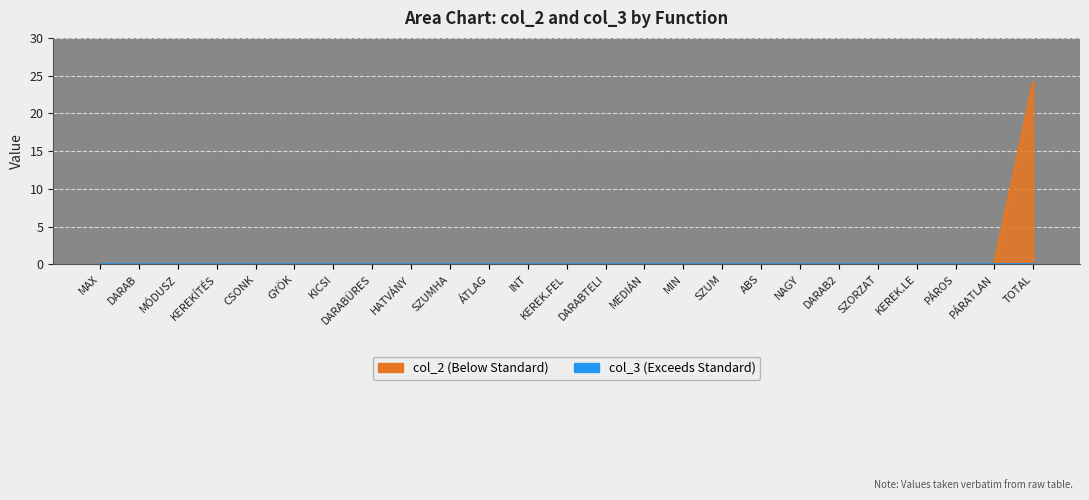

The value at KEREK.LE is 0. True or false?

True